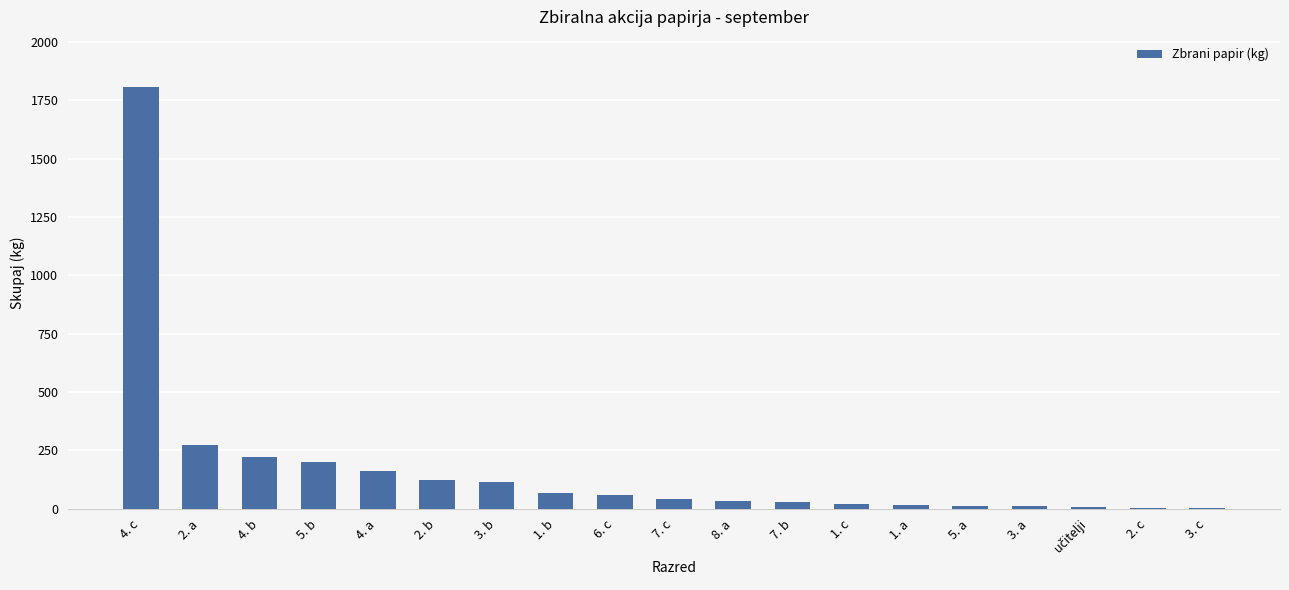

What is the change in value from 4. c to 4. b?

-1585